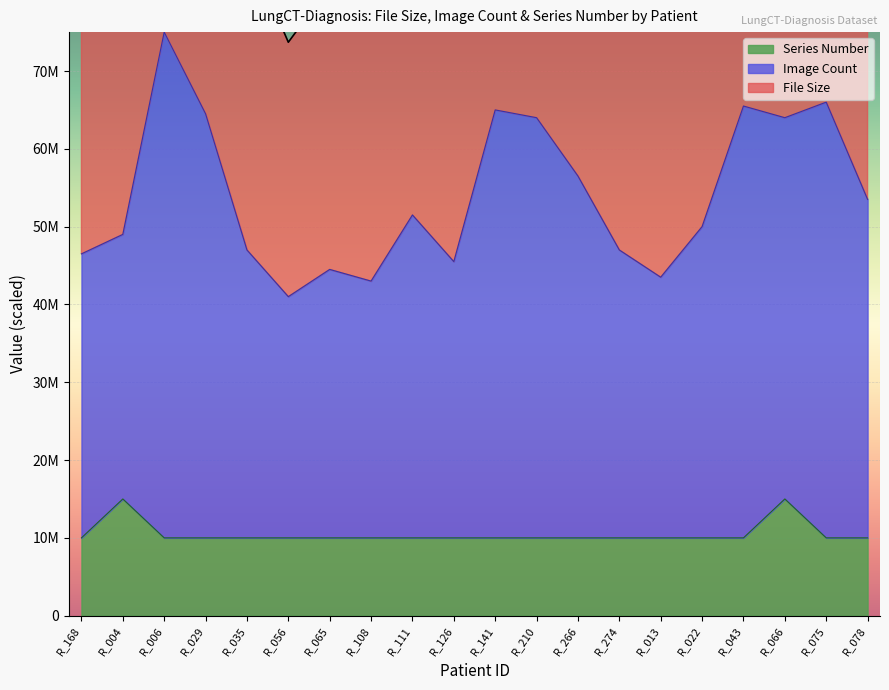

How many lines are shown in the chart?

3